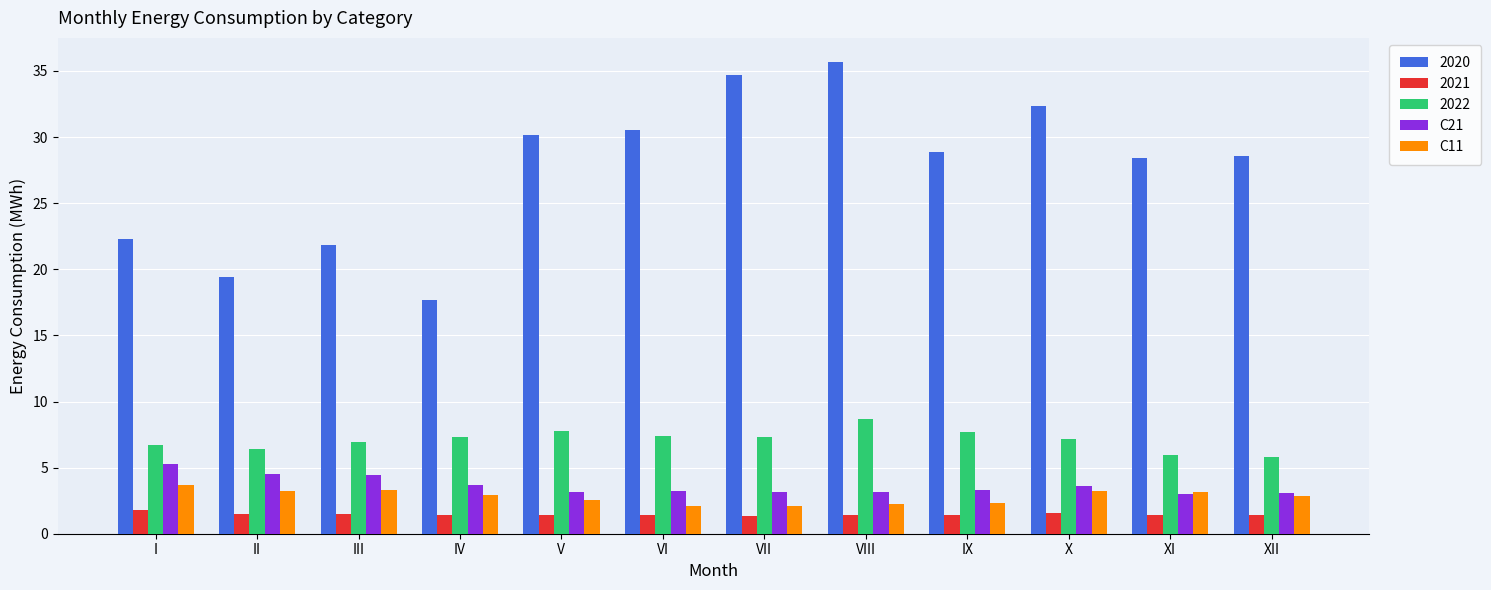

Is it true that C11 equals 4.1 at V?

False